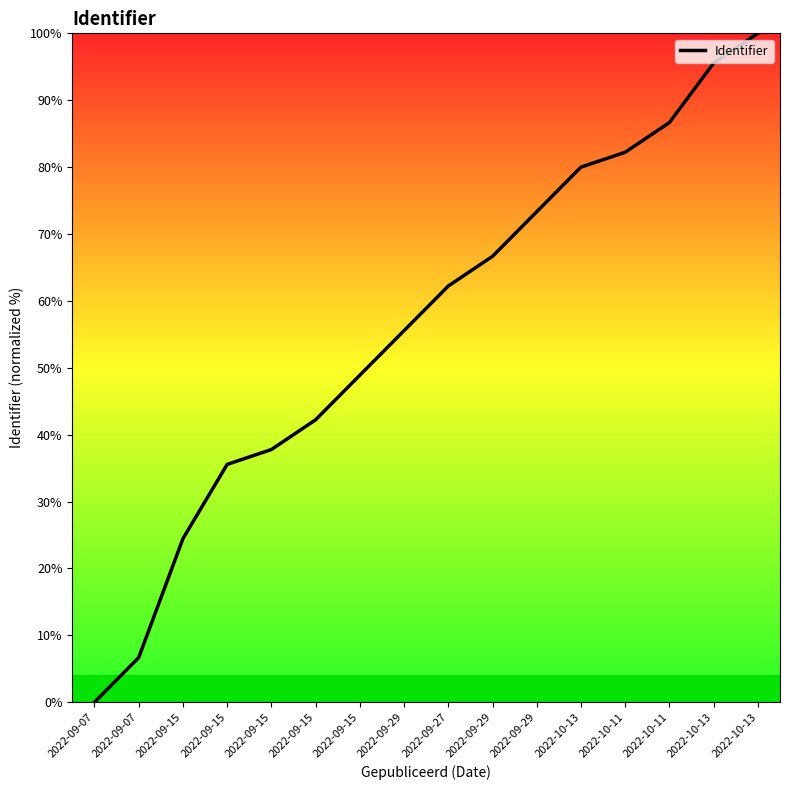

What is the change in value from 2022-10-13 to 2022-10-13?

+20.0